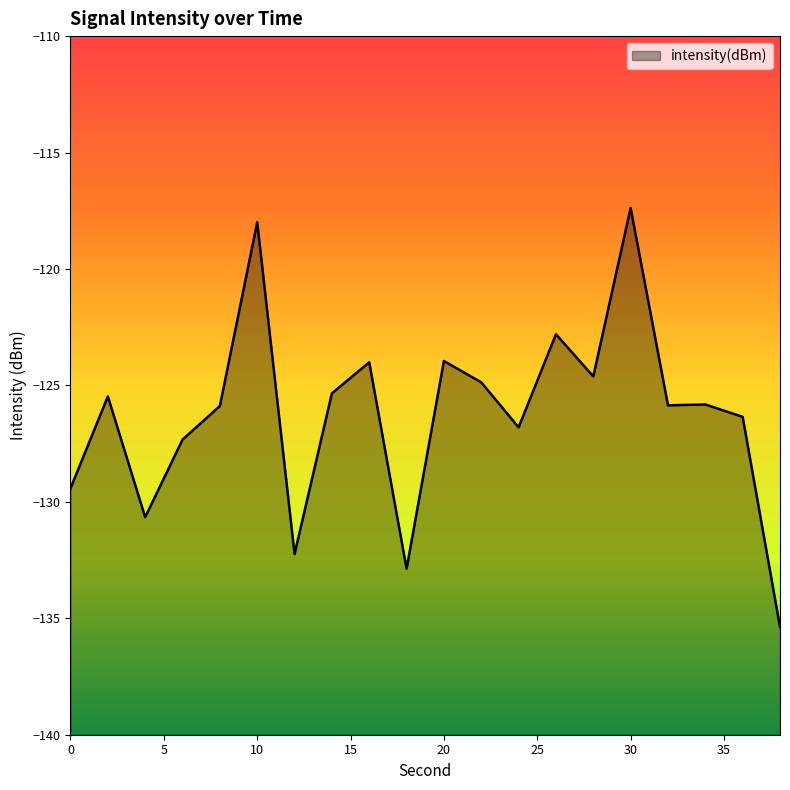

Is it true that the value at 34 is -25.2?

False